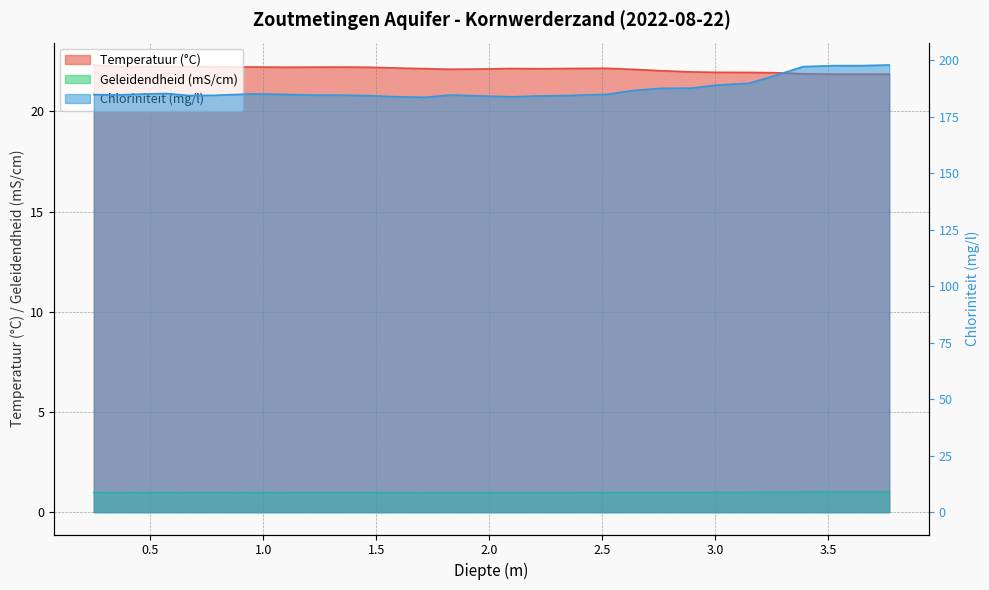

What is the value of the Temperatuur (°C) point at the 12th from the left?

22.2